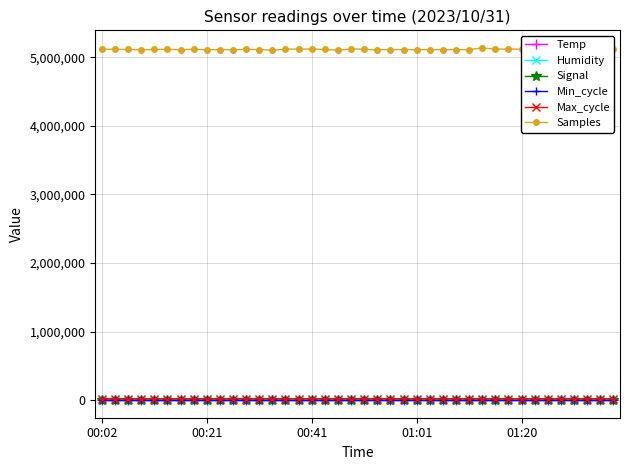

True or false: Max_cycle has more than 2 points higher than both neighbors.

True